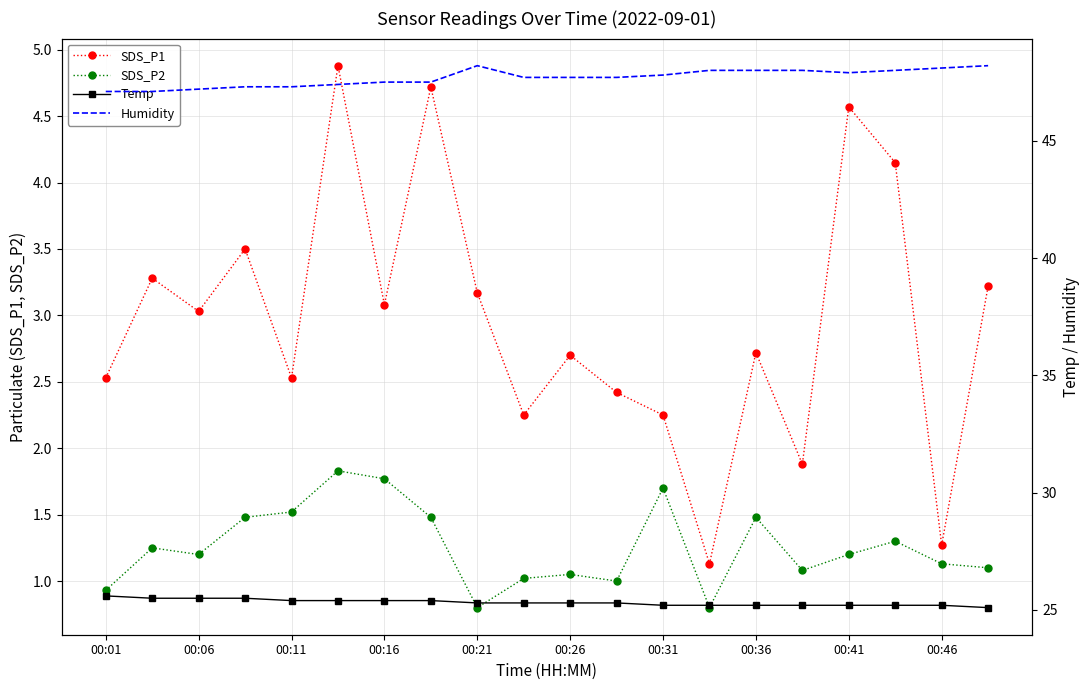

Is it true that SDS_P2 equals 1.2 at 00:41?

True